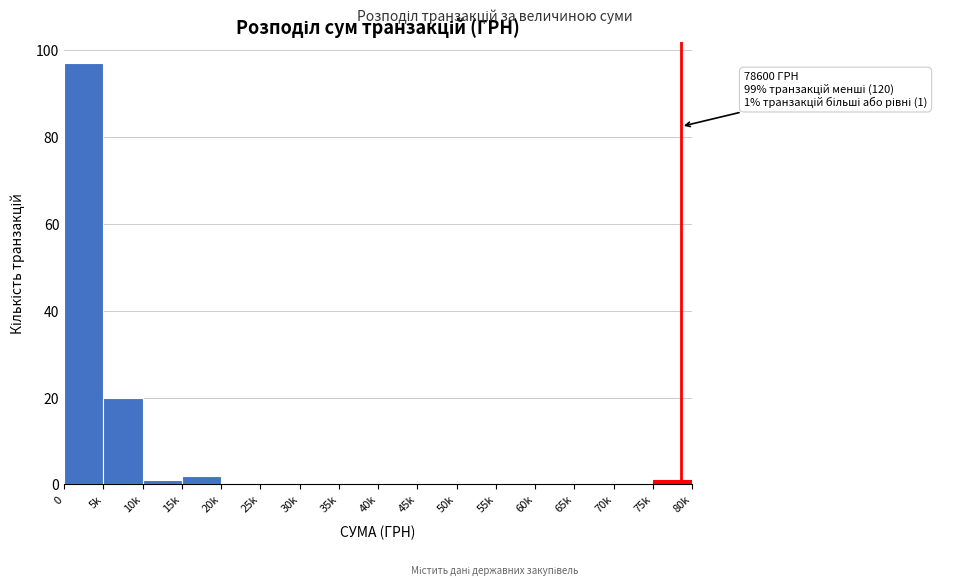

Reading left to right, transcribe all the data shown in this chart.

0=97	5k=20	10k=1	15k=2	20k=0	25k=0	30k=0	35k=0	40k=0	45k=0	50k=0	55k=0	60k=0	65k=0	70k=0	75k=1